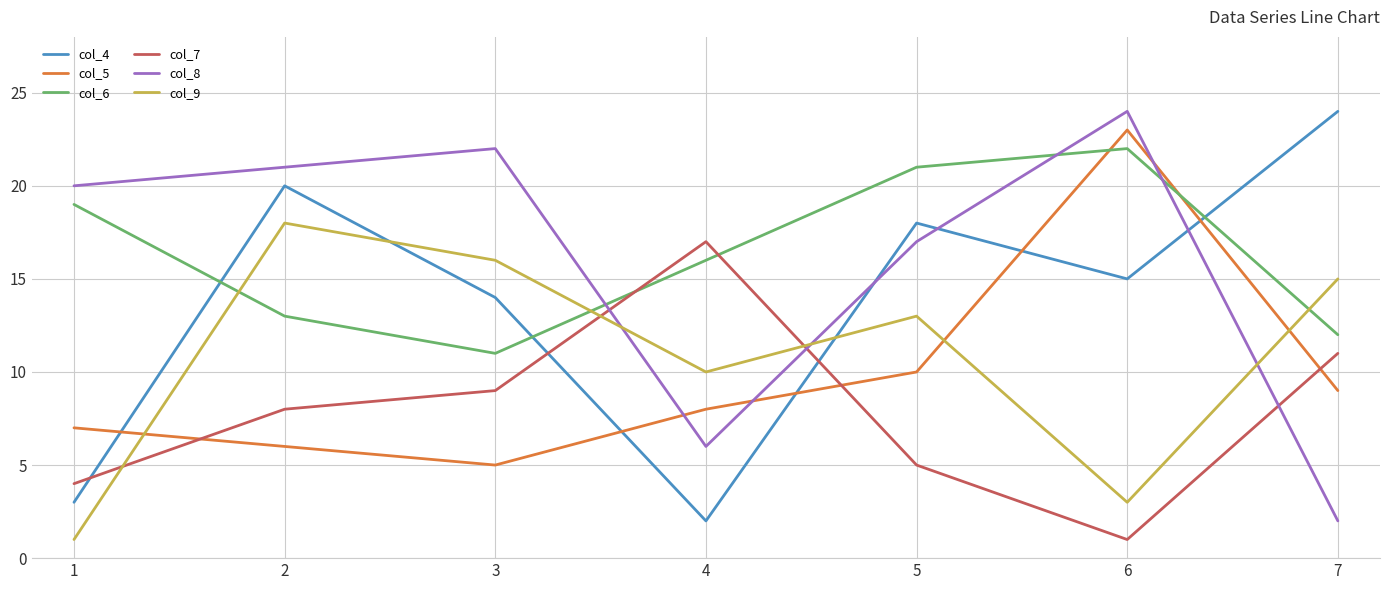

What is the maximum value shown in the chart?

24